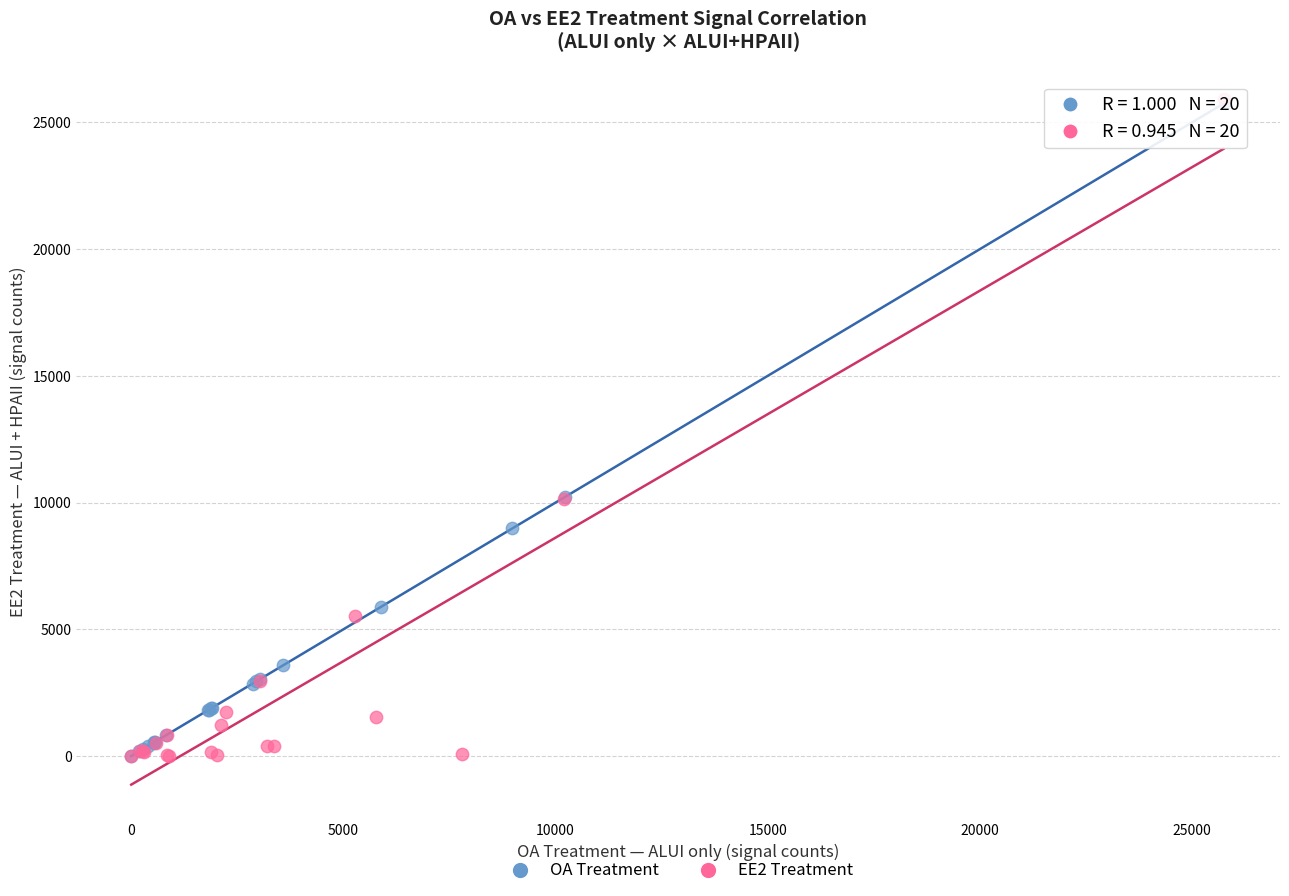

What are all the series names shown in the legend?

OA Treatment, EE2 Treatment